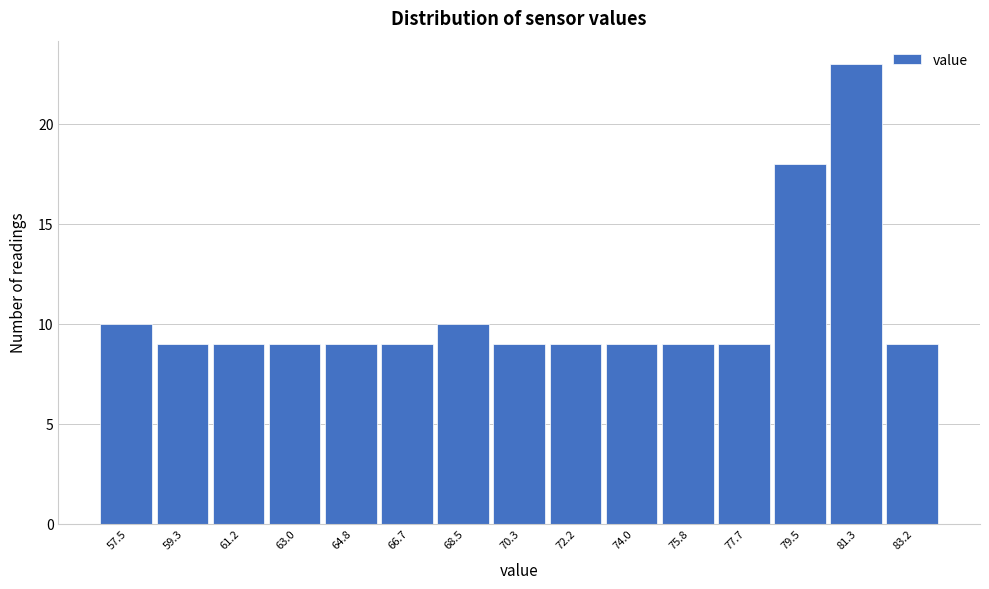

Reading right to left, list all the values displayed in this chart.

9	23	18	9	9	9	9	9	10	9	9	9	9	9	10